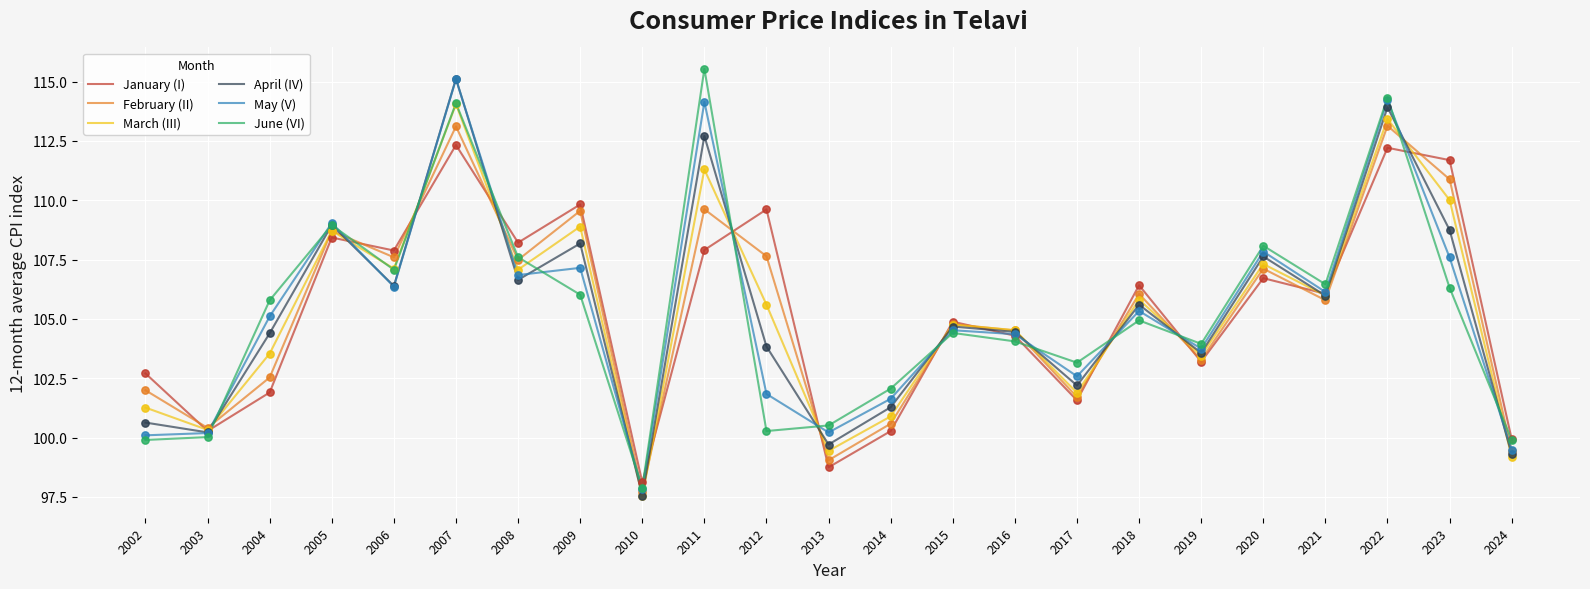

Is the value of March (III) at 2023 greater than the value of February (II) at 2013?

Yes